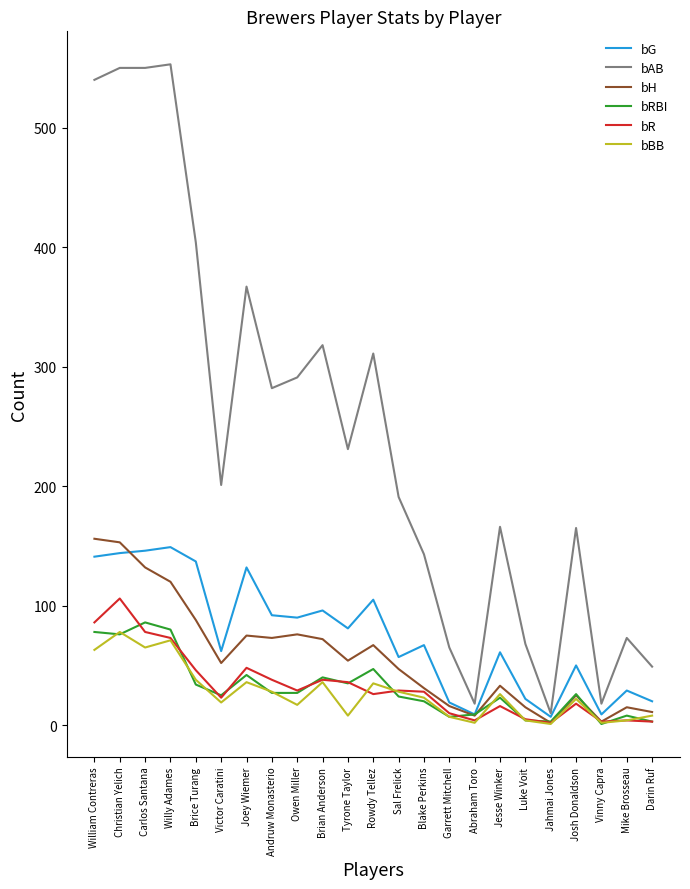

What is the maximum value for bRBI?

86